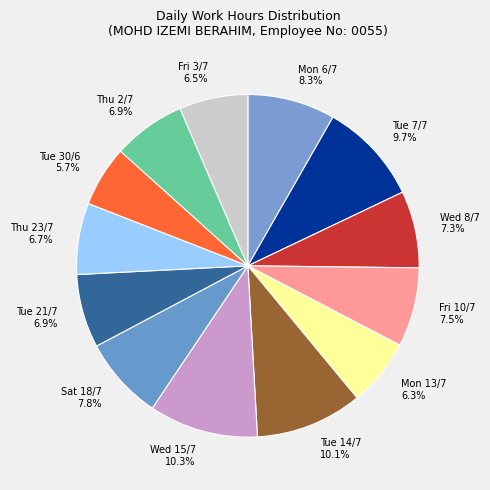

The Mon 13/7 slice represents 6% of the pie. True or false?

True